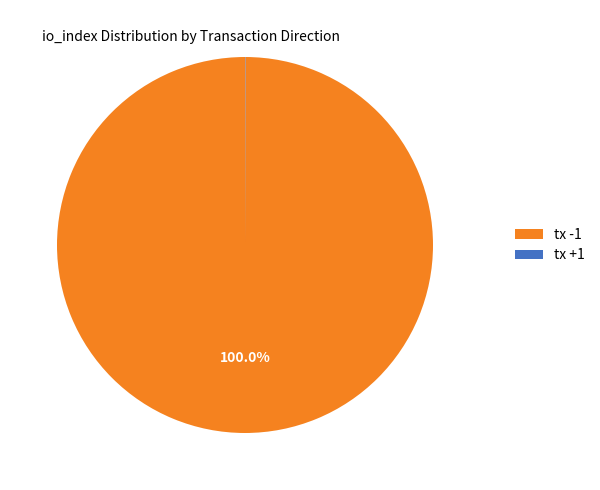

What is the largest slice in the pie chart?

tx -1